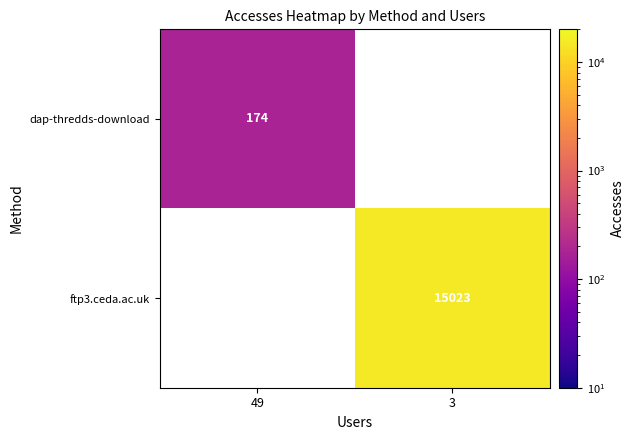

How many data points does each series have?

2